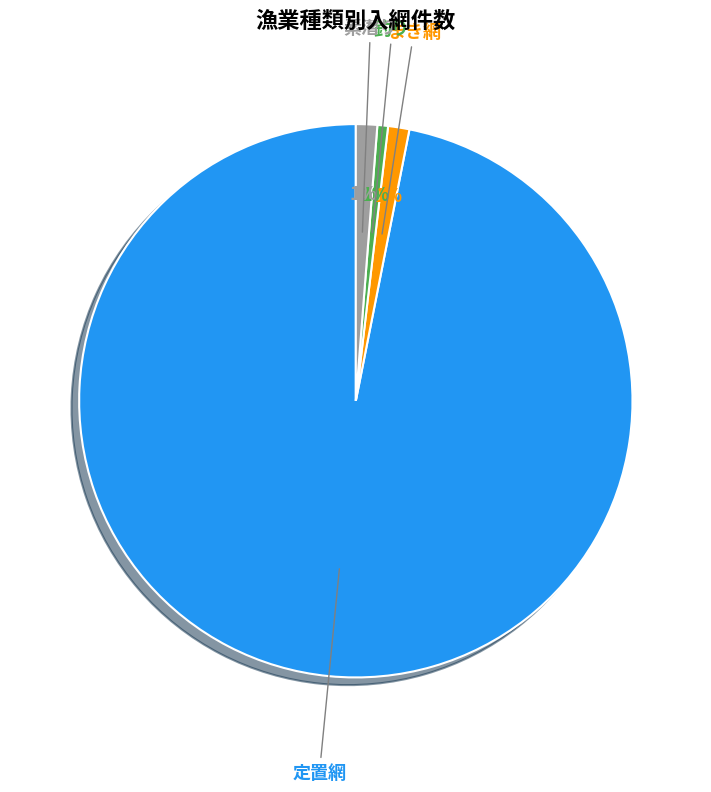

Is the sum of 素潜り and 釣り greater than half?

No